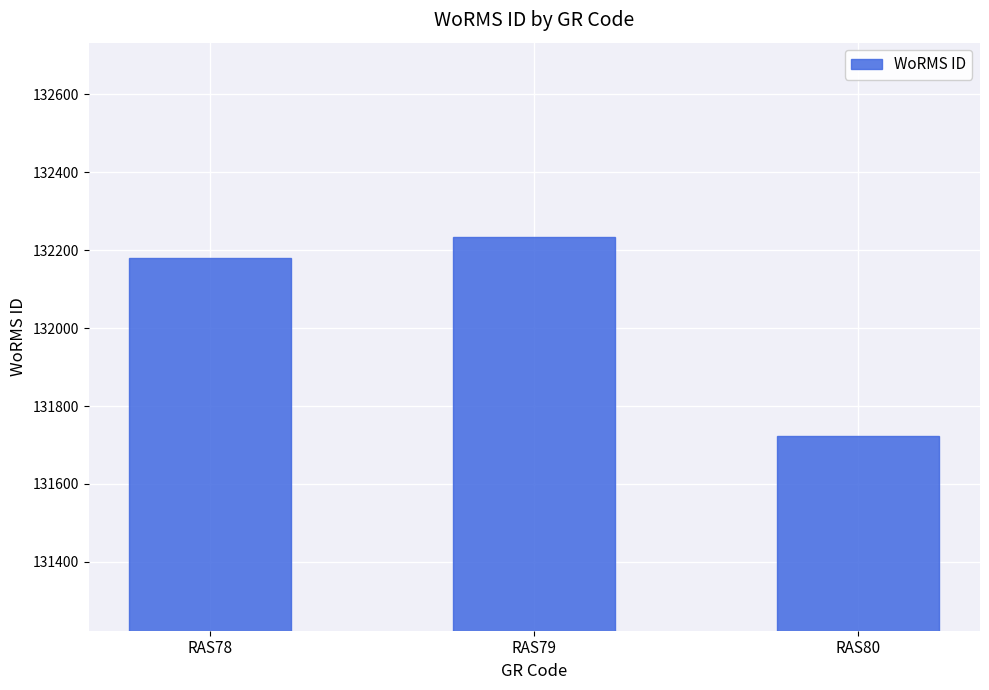

What is the maximum value shown in the chart?

132233